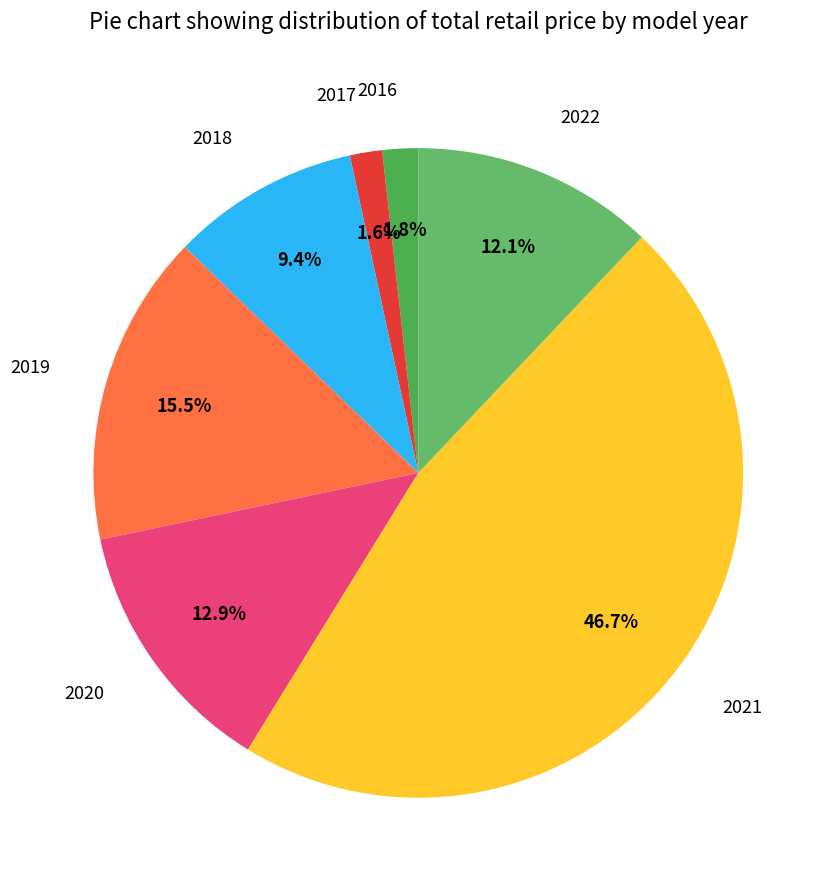

To the nearest percent, what is the difference between the largest and smallest slice percentages?

45%